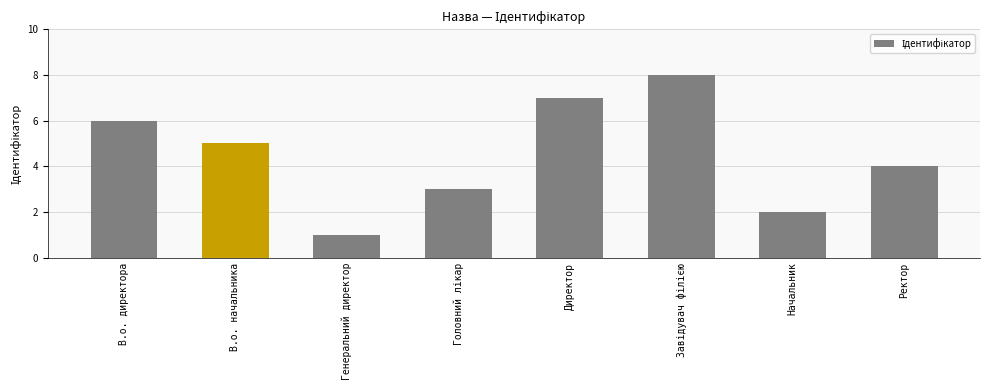

What is the difference between the maximum and minimum values?

7